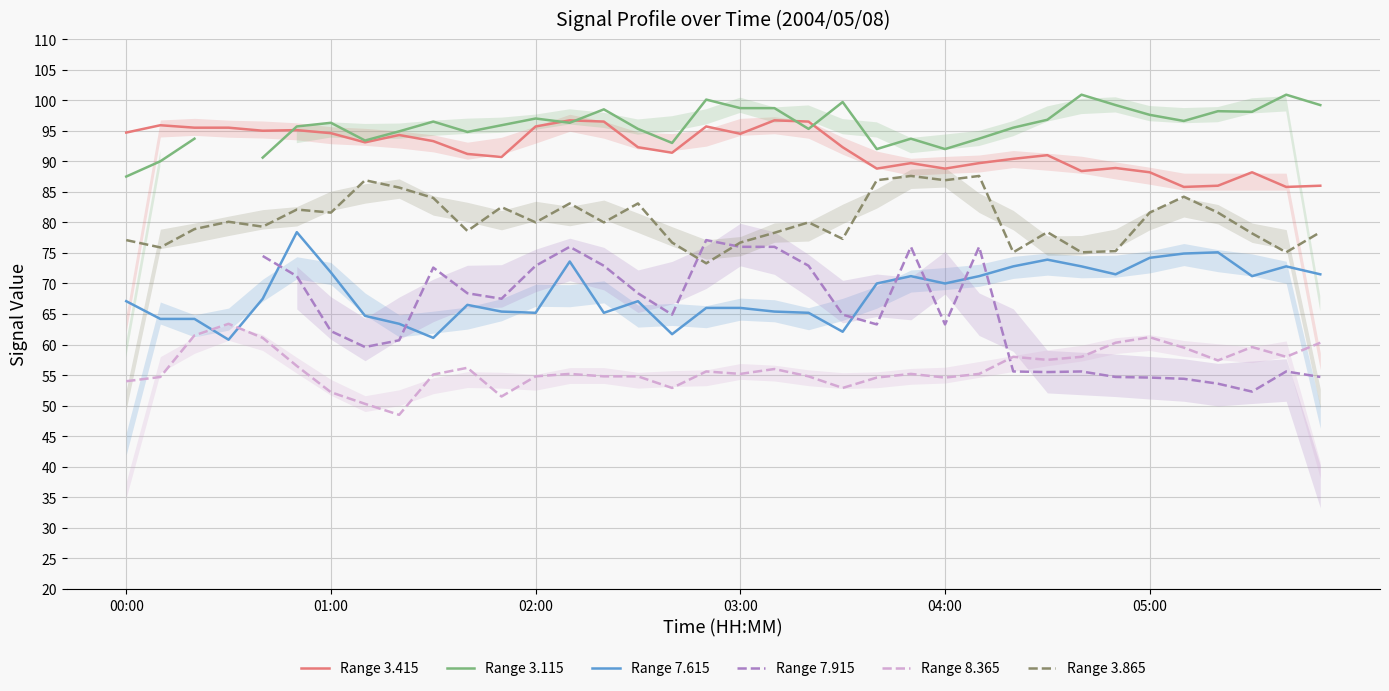

At which category is the sum across all series the highest?

13